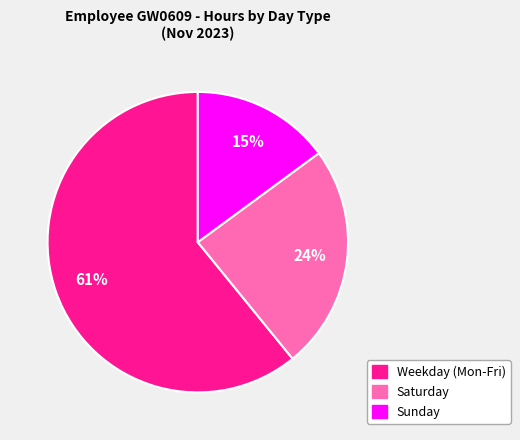

To the nearest percent, what is the average slice percentage?

33%